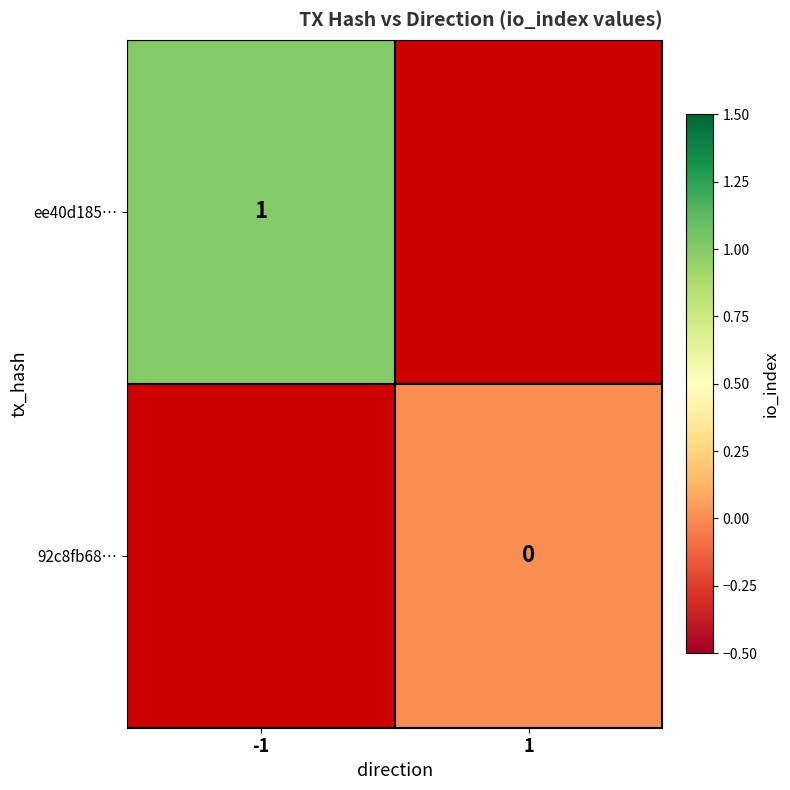

True or false: ee40d185… has a value of 2 at -1.

False